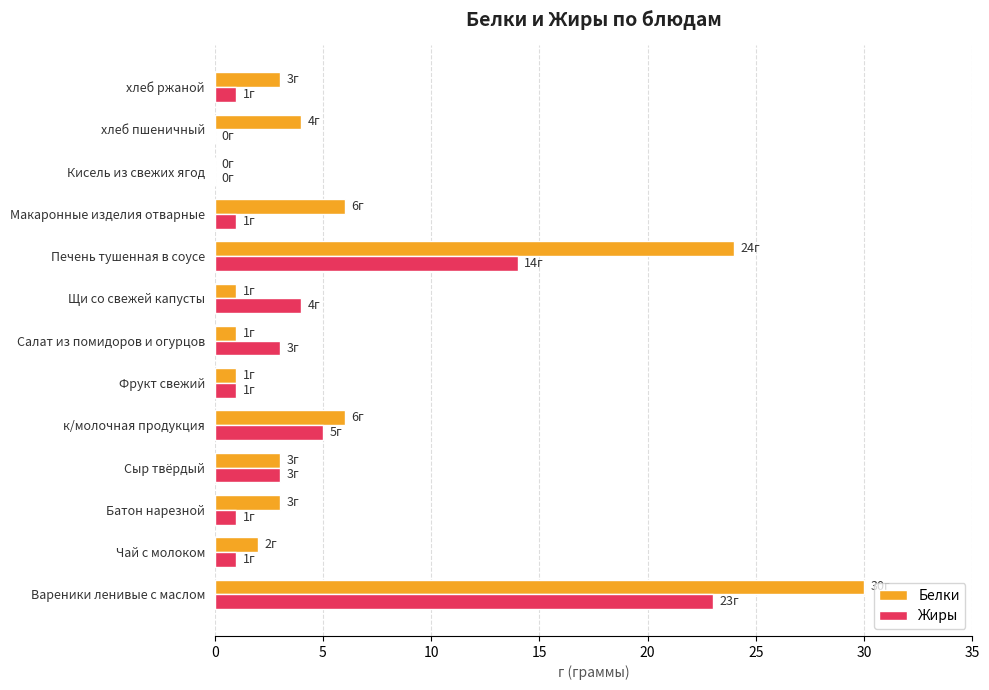

Which category has the highest value in the Жиры series?

Вареники ленивые с маслом